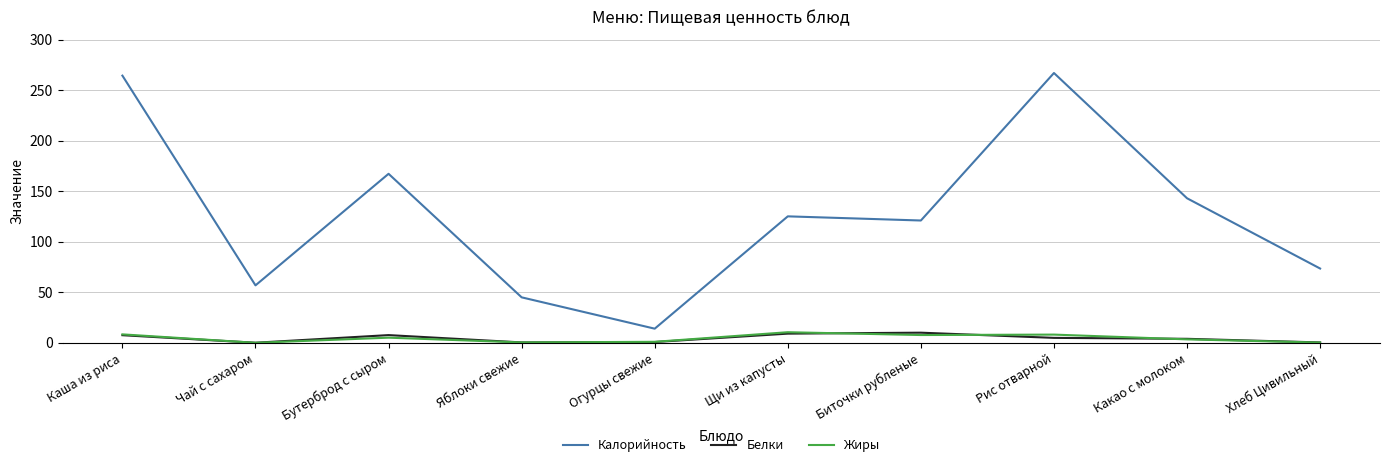

True or false: Калорийность has a value of 435.0 at Каша из риса.

False